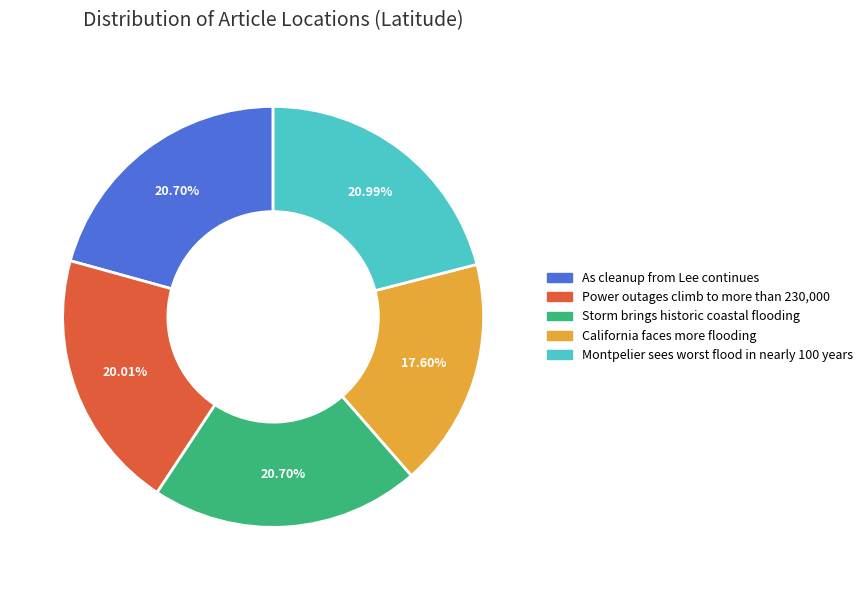

To the nearest percent, what percentage of the pie is Storm brings historic coastal flooding?

21%